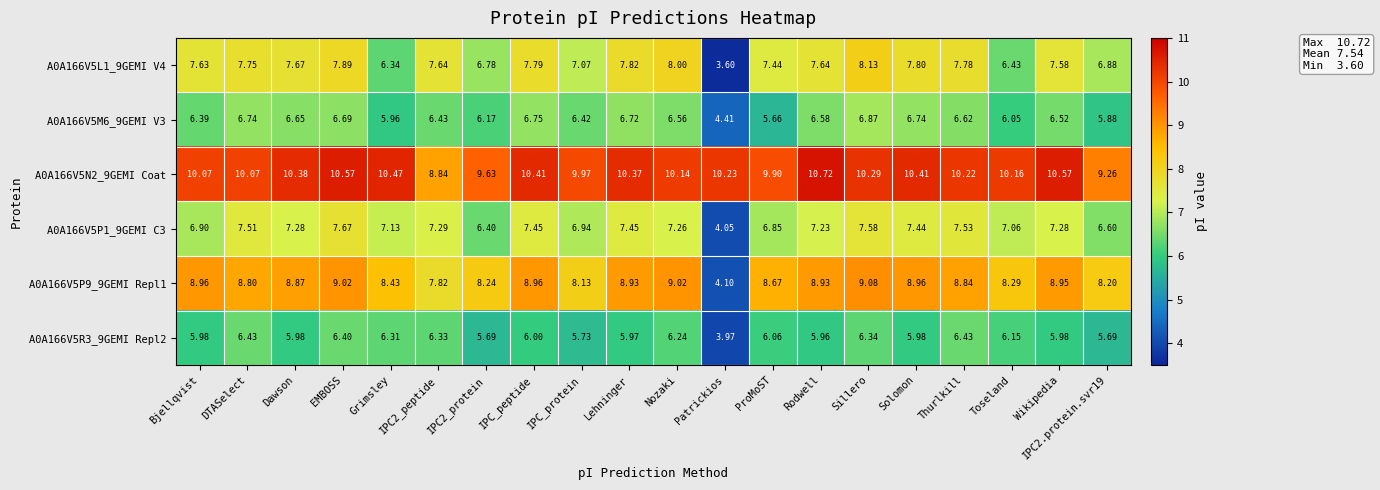

Which label corresponds to the largest value in the chart?

Rodwell